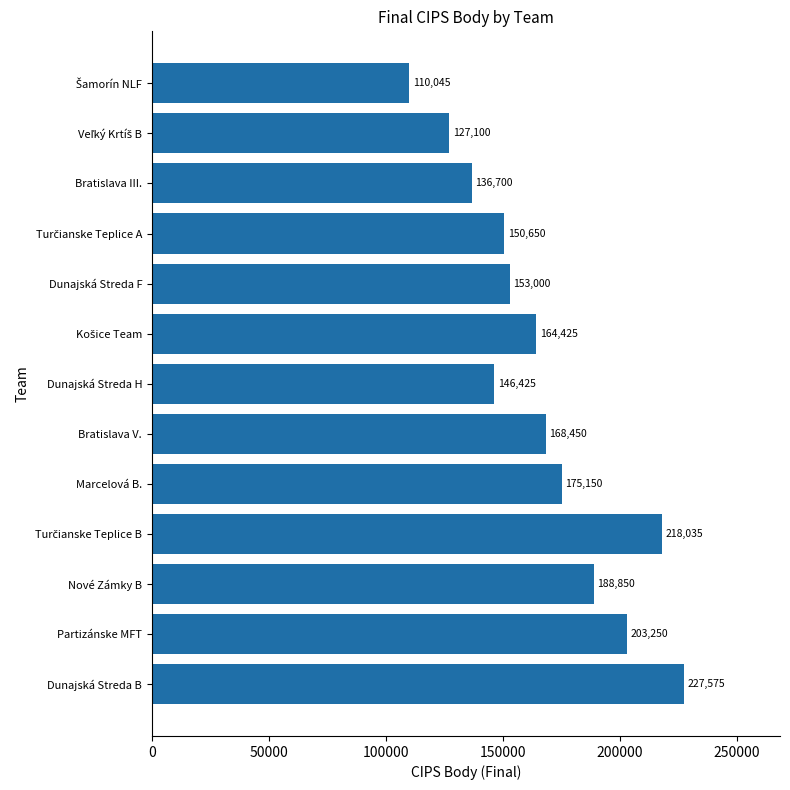

Between Partizánske MFT and Nové Zámky B, which is larger?

Partizánske MFT